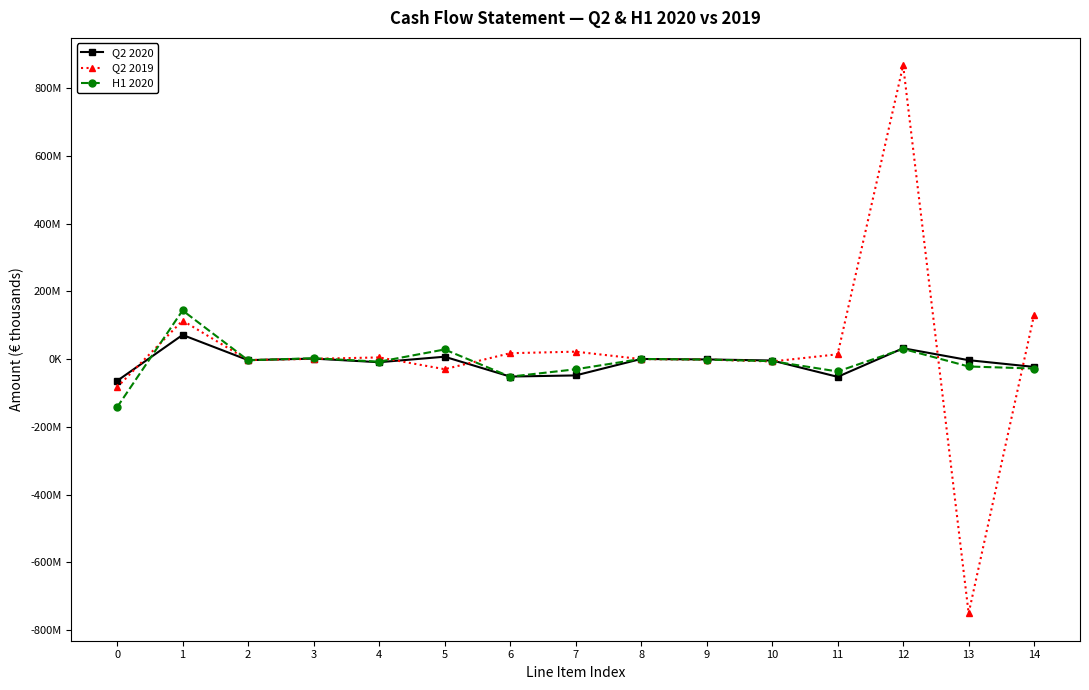

Is this an area chart (filled region under the line)?

No